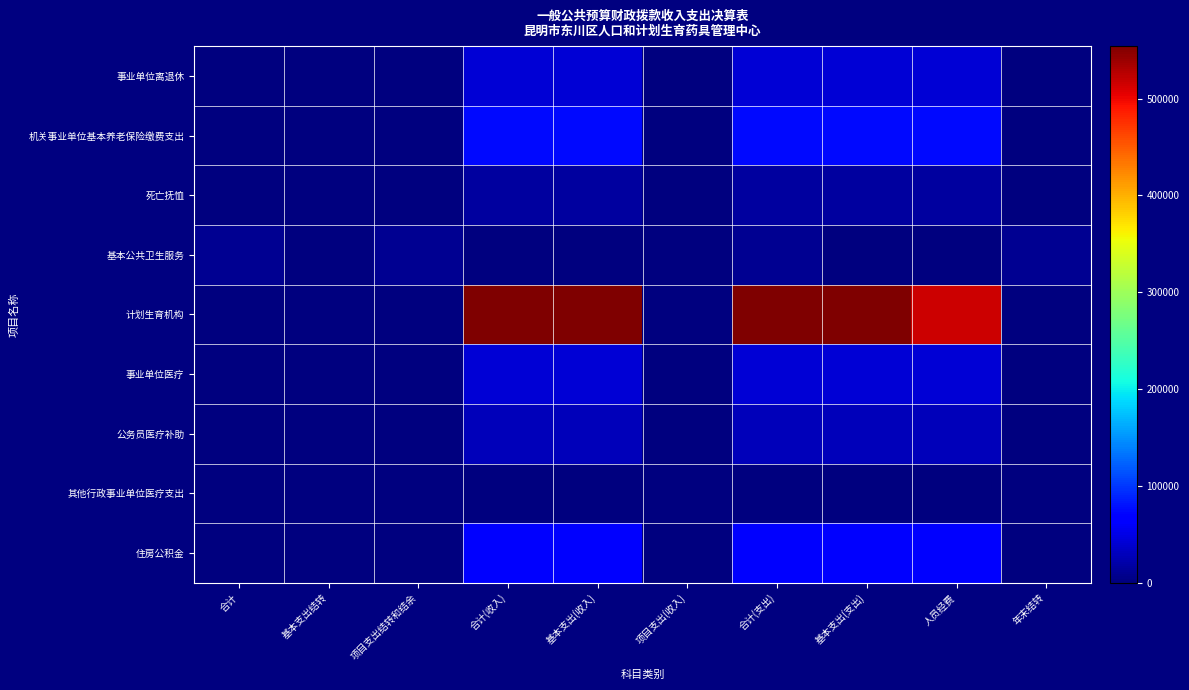

Reading right to left, transcribe all the data shown in this chart.

事业单位离退休: 年末结转=0.0	人员经费=43200.0	基本支出(支出)=43200.0	合计(支出)=43200.0	项目支出(收入)=0.0	基本支出(收入)=43200.0	合计(收入)=43200.0	项目支出结转和结余=0.0	基本支出结转=0.0	合计=0.0
机关事业单位基本养老保险缴费支出: 年末结转=0.0	人员经费=75461.8	基本支出(支出)=75461.8	合计(支出)=75461.8	项目支出(收入)=0.0	基本支出(收入)=75461.8	合计(收入)=75461.8	项目支出结转和结余=0.0	基本支出结转=0.0	合计=0.0
死亡抚恤: 年末结转=0.0	人员经费=16767.8	基本支出(支出)=16767.8	合计(支出)=16767.8	项目支出(收入)=0.0	基本支出(收入)=16767.8	合计(收入)=16767.8	项目支出结转和结余=0.0	基本支出结转=0.0	合计=0.0
基本公共卫生服务: 年末结转=8901.0	人员经费=0.0	基本支出(支出)=0.0	合计(支出)=8901.0	项目支出(收入)=0.0	基本支出(收入)=0.0	合计(收入)=0.0	项目支出结转和结余=8901.0	基本支出结转=0.0	合计=8901.0
计划生育机构: 年末结转=0.0	人员经费=517265.0	基本支出(支出)=554131.7	合计(支出)=554131.7	项目支出(收入)=0.0	基本支出(收入)=554131.7	合计(收入)=554131.7	项目支出结转和结余=0.0	基本支出结转=0.0	合计=0.0
事业单位医疗: 年末结转=0.0	人员经费=42869.3	基本支出(支出)=42869.3	合计(支出)=42869.3	项目支出(收入)=0.0	基本支出(收入)=42869.3	合计(收入)=42869.3	项目支出结转和结余=0.0	基本支出结转=0.0	合计=0.0
公务员医疗补助: 年末结转=0.0	人员经费=28810.3	基本支出(支出)=28810.3	合计(支出)=28810.3	项目支出(收入)=0.0	基本支出(收入)=28810.3	合计(收入)=28810.3	项目支出结转和结余=0.0	基本支出结转=0.0	合计=0.0
其他行政事业单位医疗支出: 年末结转=0.0	人员经费=1814.2	基本支出(支出)=1814.2	合计(支出)=1814.2	项目支出(收入)=0.0	基本支出(收入)=1814.2	合计(收入)=1814.2	项目支出结转和结余=0.0	基本支出结转=0.0	合计=0.0
住房公积金: 年末结转=0.0	人员经费=67782.0	基本支出(支出)=67782.0	合计(支出)=67782.0	项目支出(收入)=0.0	基本支出(收入)=67782.0	合计(收入)=67782.0	项目支出结转和结余=0.0	基本支出结转=0.0	合计=0.0